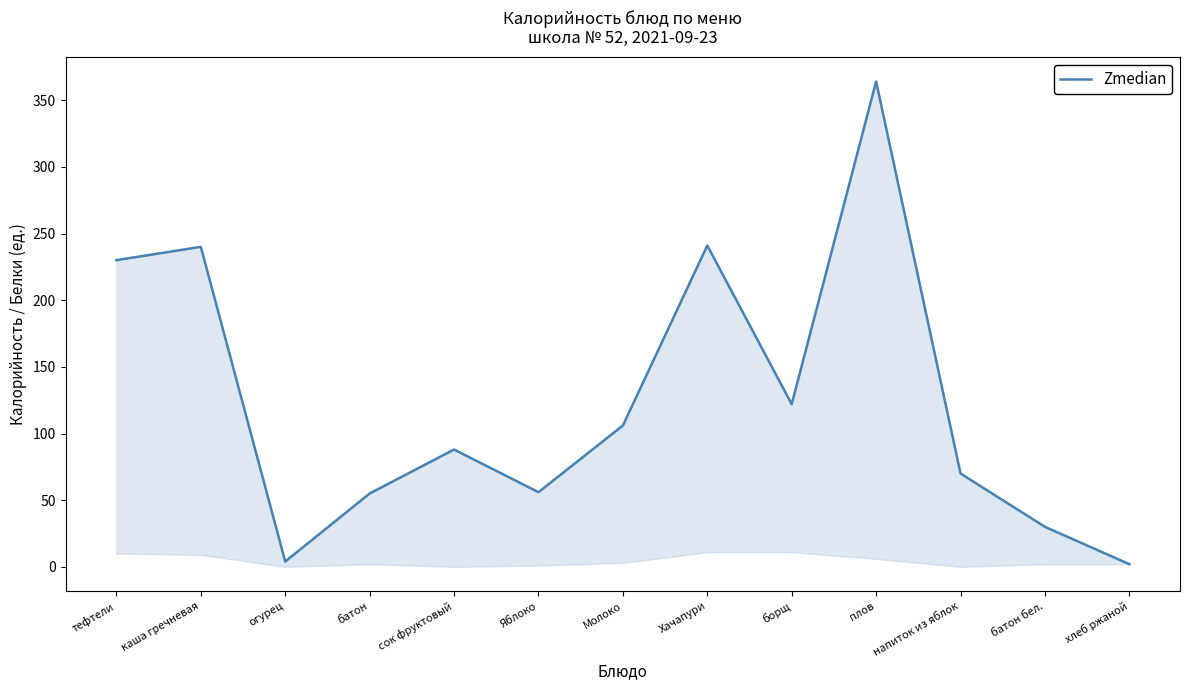

What is the maximum value shown in the chart?

364